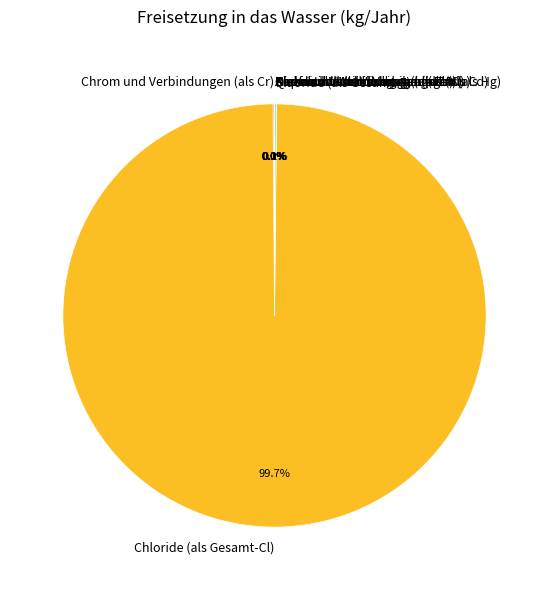

Which slice represents more than half of the pie?

Chloride (als Gesamt-Cl)